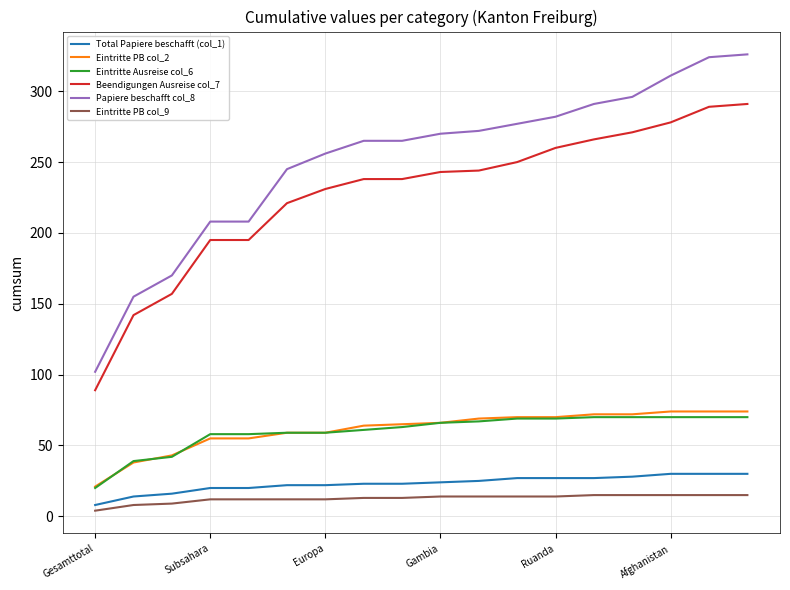

What is the maximum value shown in the chart?

326